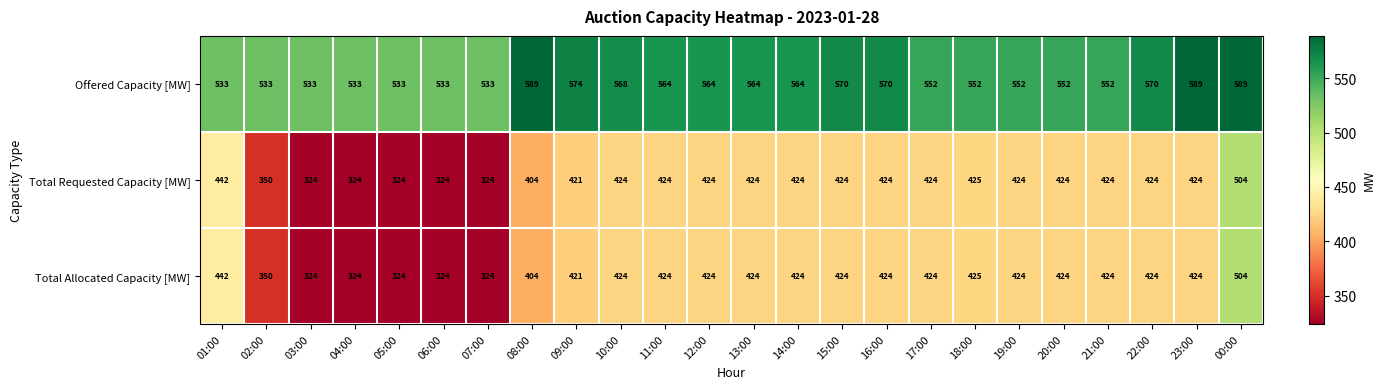

What is the difference between the highest and lowest values at 03:00?

209